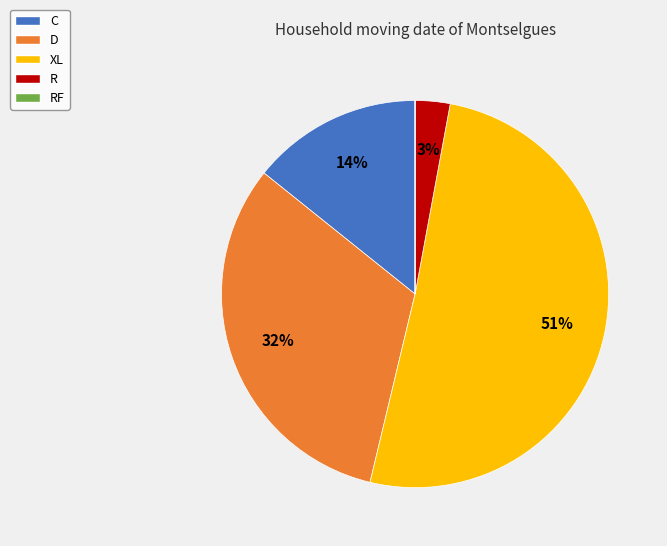

To the nearest percent, what is the average slice percentage?

20%